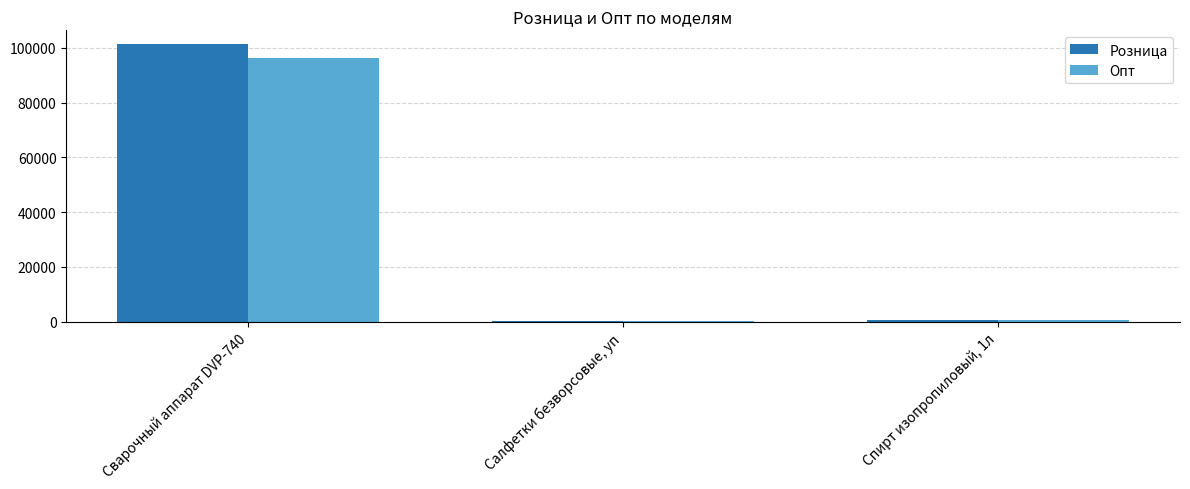

Is the value of Розница at Сварочный аппарат DVP-740 greater than the value of Опт at Салфетки безворсовые, уп?

Yes